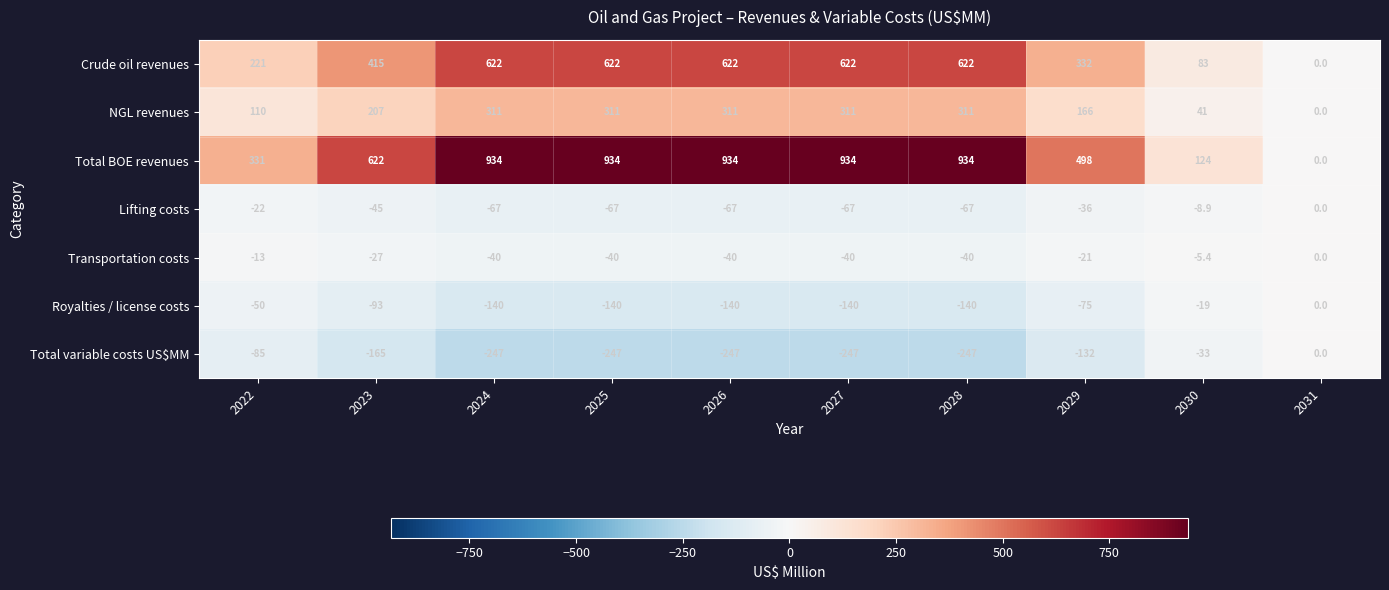

Which series has the largest total across all categories?

Total BOE revenues